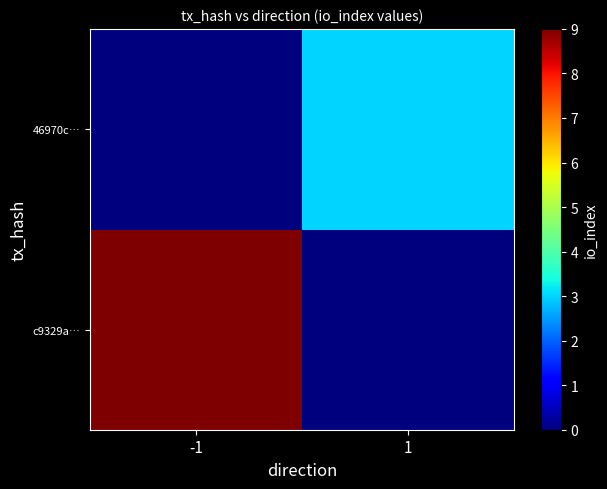

List the series in order of their overall mean, lowest first.

46970c…, c9329a…